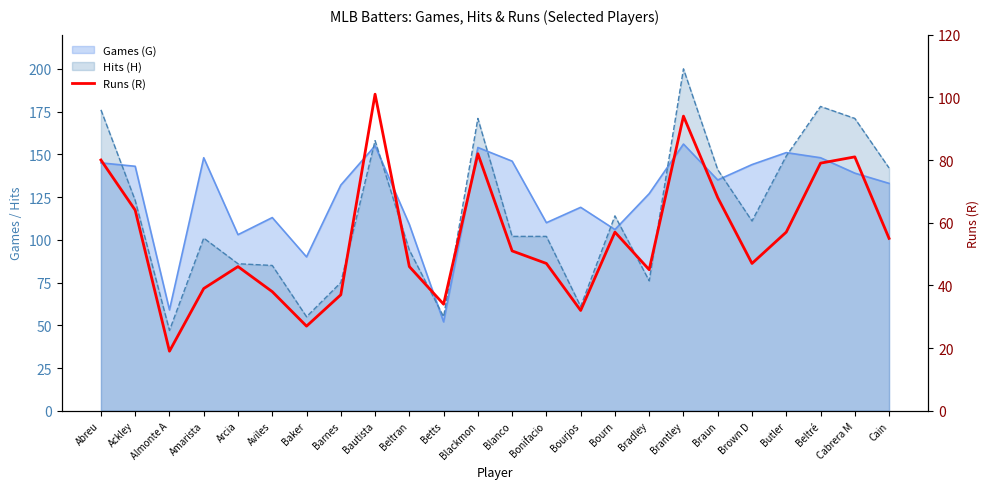

Reading left to right, what are all the values shown in this chart?

80	64	19	39	46	38	27	37	101	46	34	82	51	47	32	57	45	94	68	47	57	79	81	55